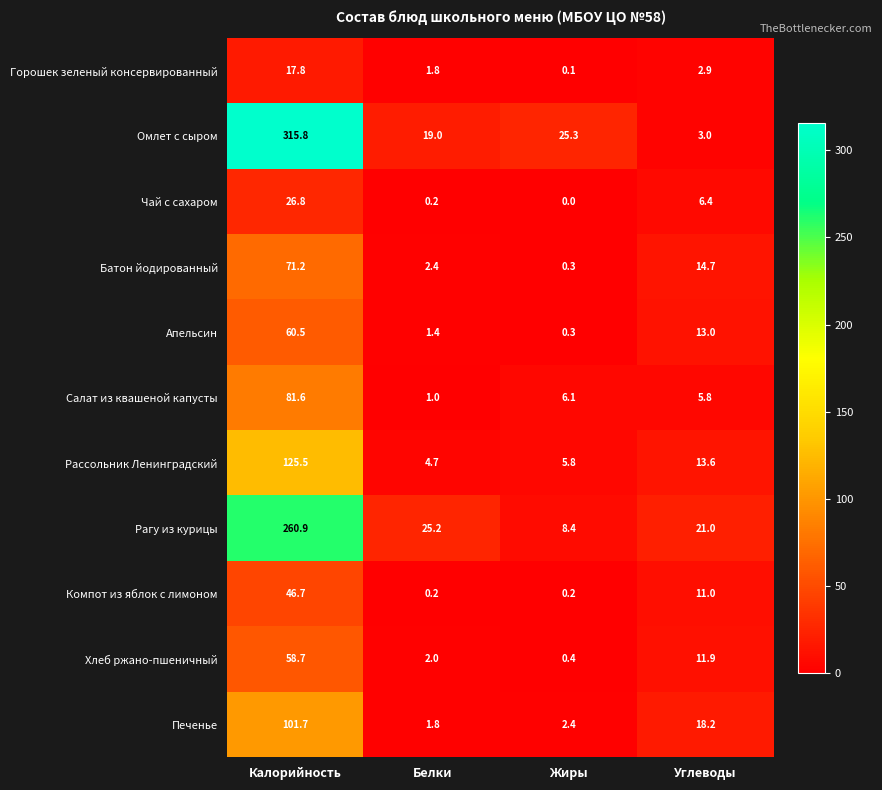

Is it true that Апельсин equals 1.9 at Белки?

False